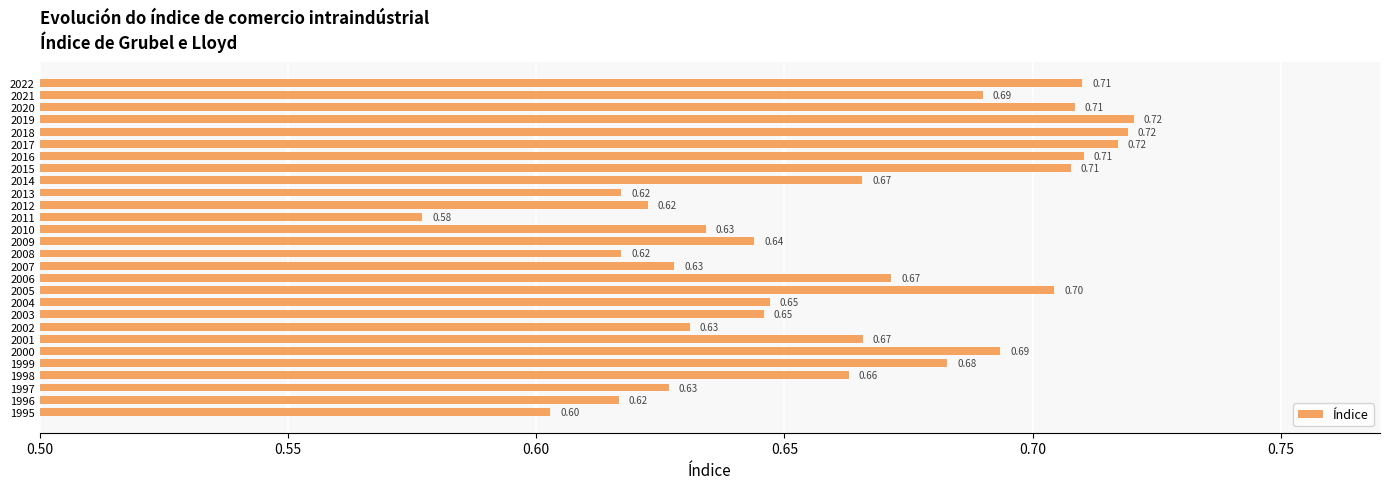

What is the average value?

0.7